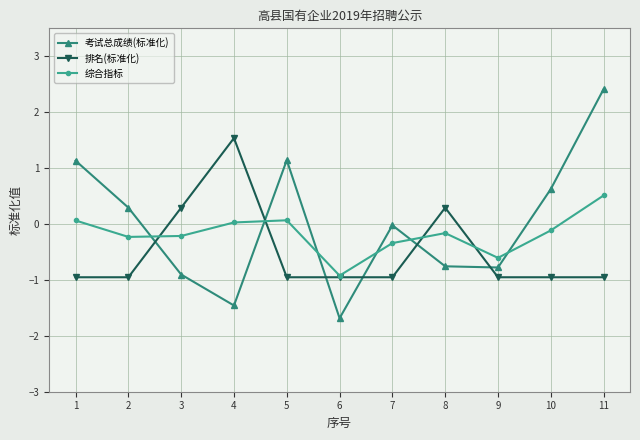

Count the 排名(标准化) values in the range 0 to 1.

2